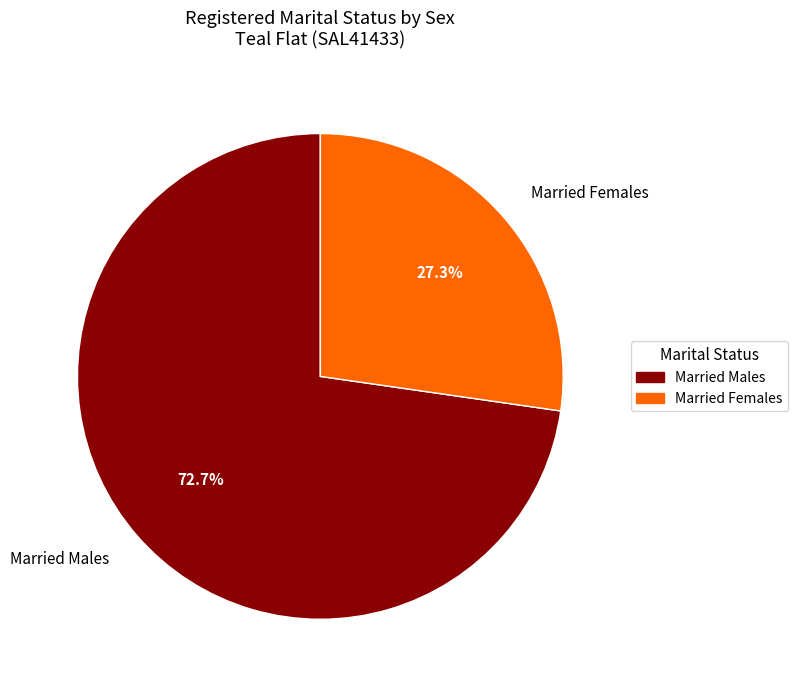

Which slice represents more than half of the pie?

Married Males